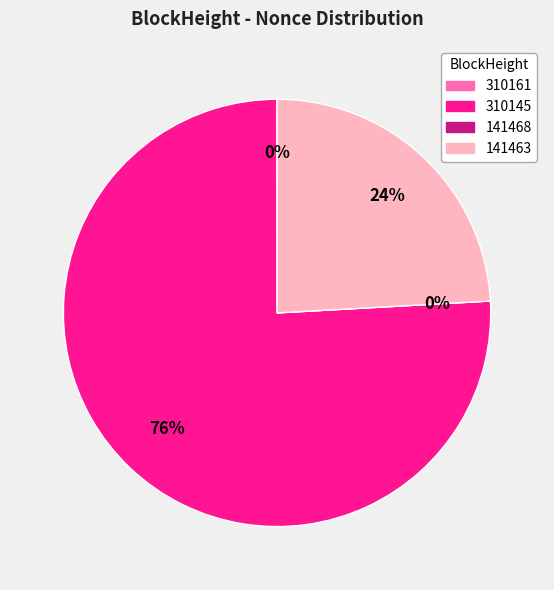

What is the change in value from 310161 to 141468?

-1